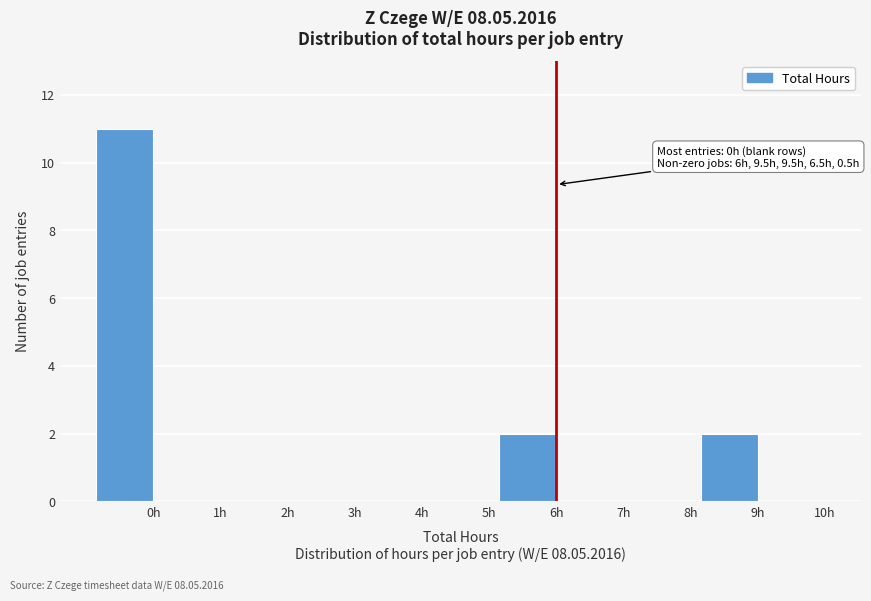

Reading left to right, list all the values displayed in this chart.

0h=11	1h=0	2h=0	3h=0	4h=0	5h=0	6h=2	7h=0	8h=0	9h=2	10h=0